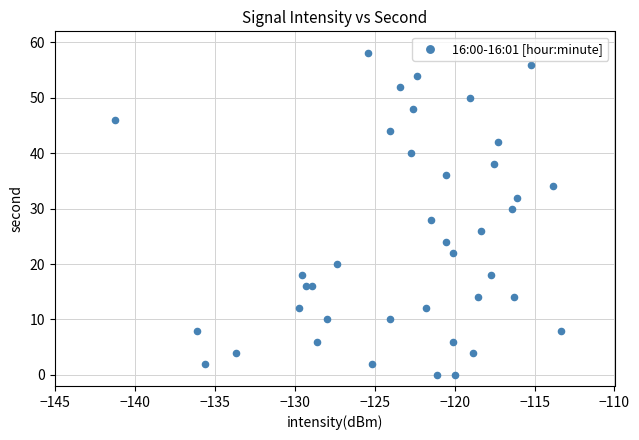

What is the range of Y values (max minus min)?

58